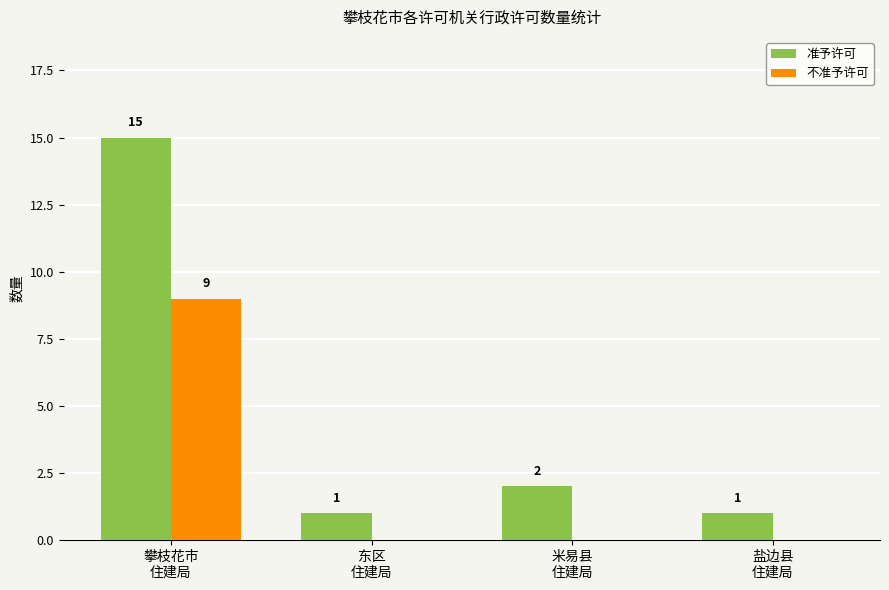

What is the highest value of the 准予许可 series?

15